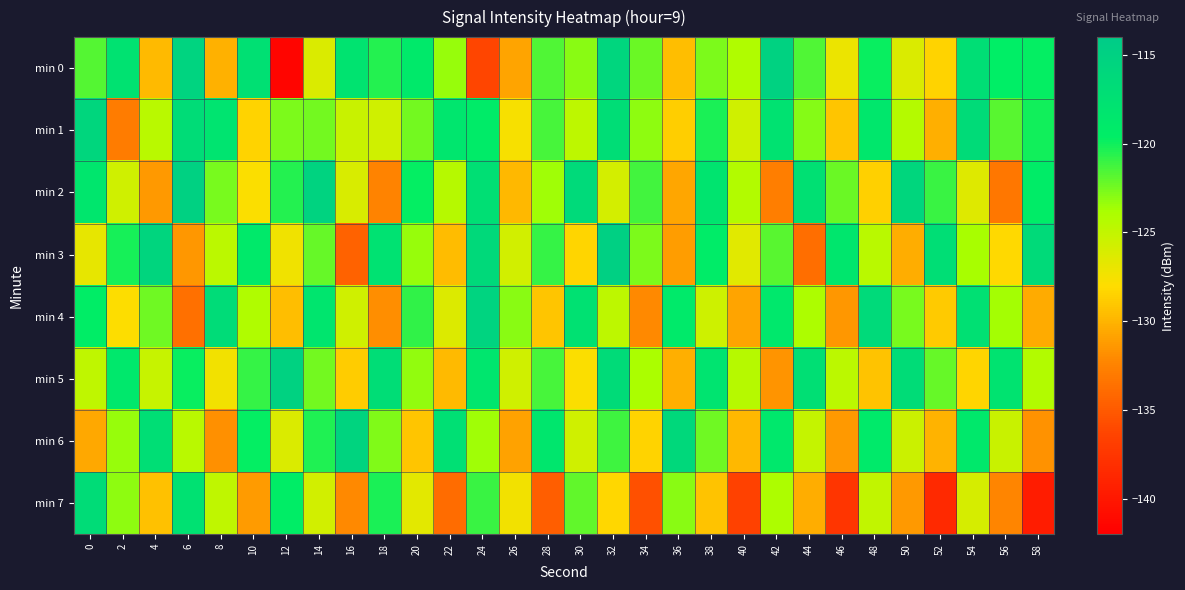

Which has a higher value, 36 or 8?

36